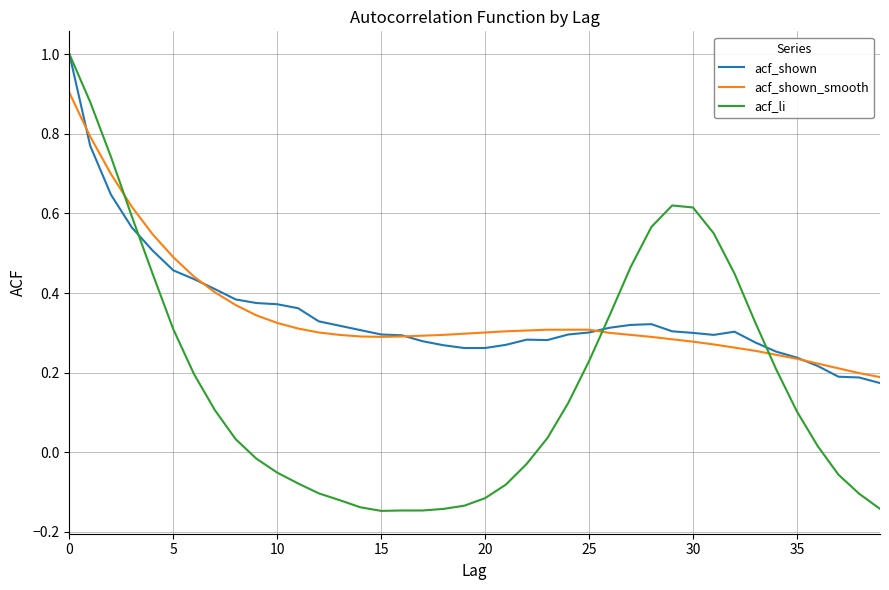

Which series has the widest spread of values?

acf_li